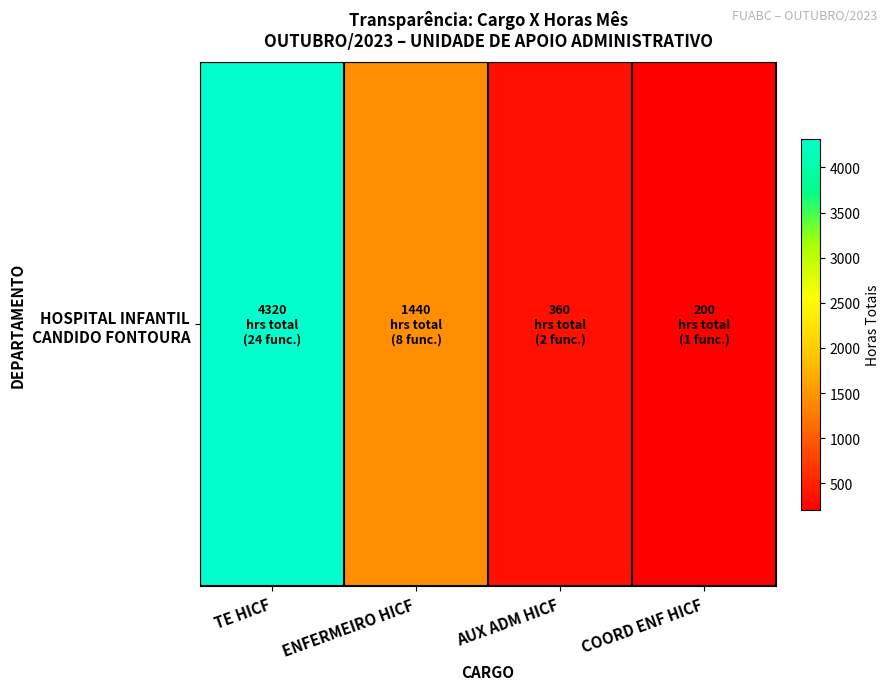

Rank the categories by value from highest to lowest.

TE HICF, ENFERMEIRO HICF, AUX ADM HICF, COORD ENF HICF